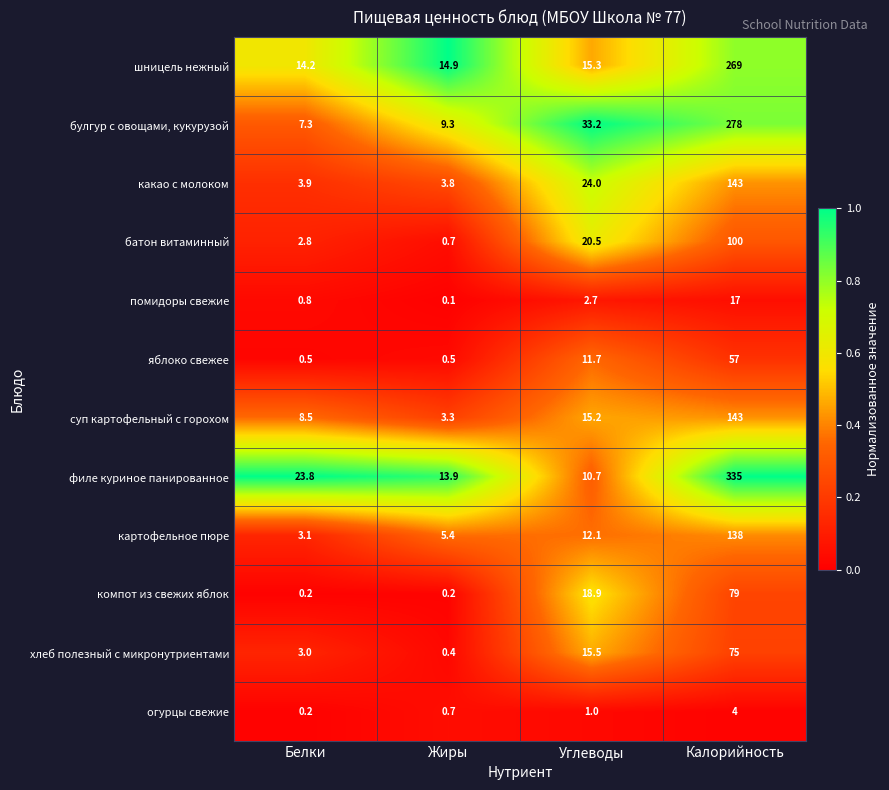

What is the difference between the highest and lowest values at Белки?

23.6